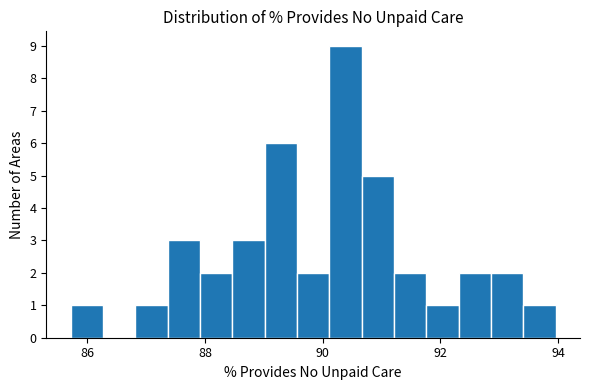

Read against the x-axis, roughly where is the centre of the tallest bar?

90.4